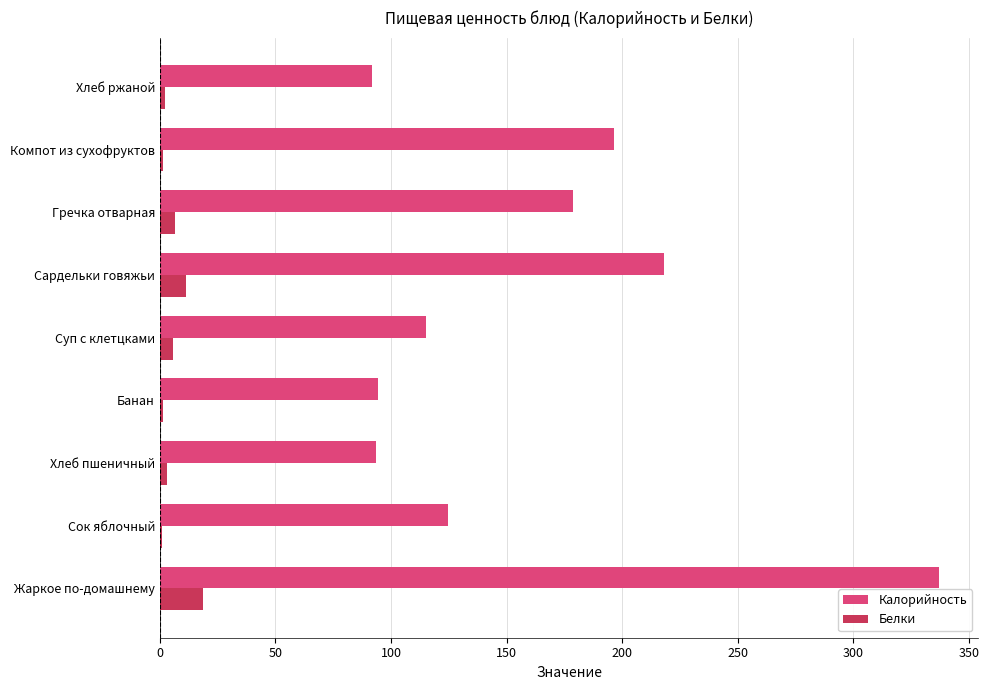

The value of Калорийность at Жаркое по-домашнему is 576.9. True or false?

False